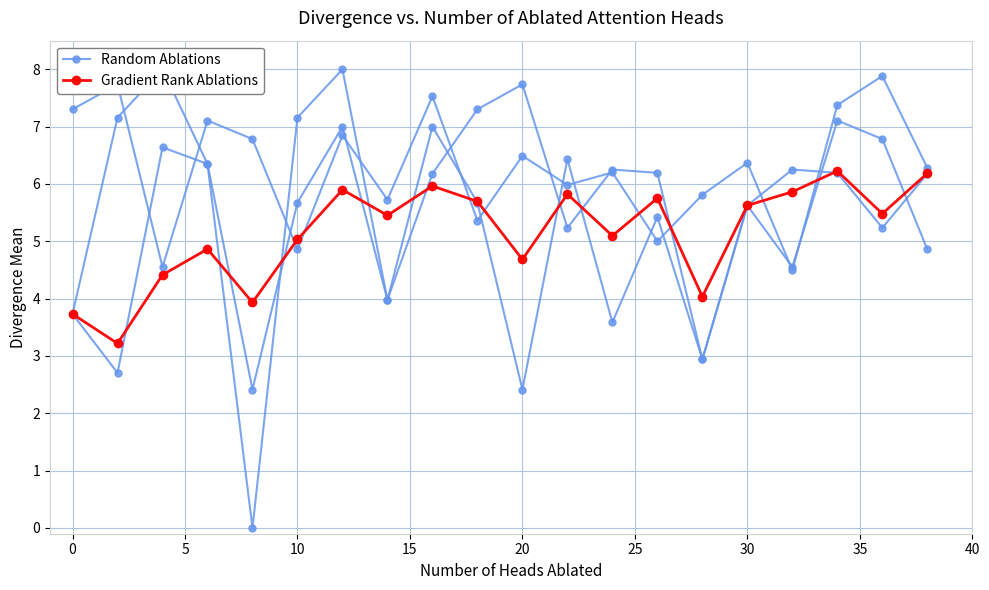

How many values in the Gradient Rank Ablations series are below 5?

7